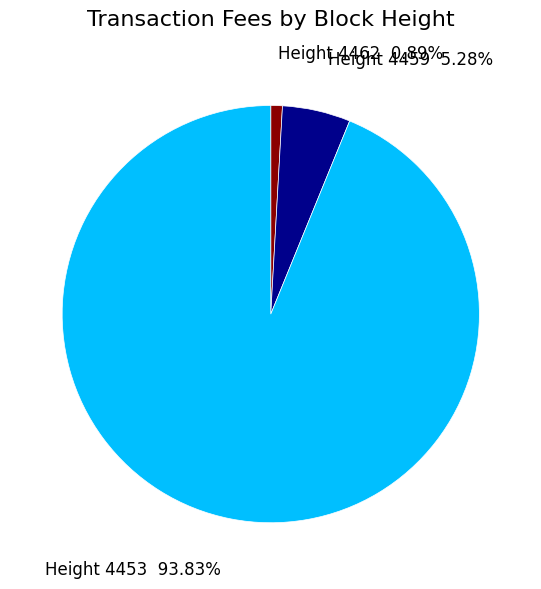

Do Height 4453 and Height 4459 together represent more than half of the pie?

Yes